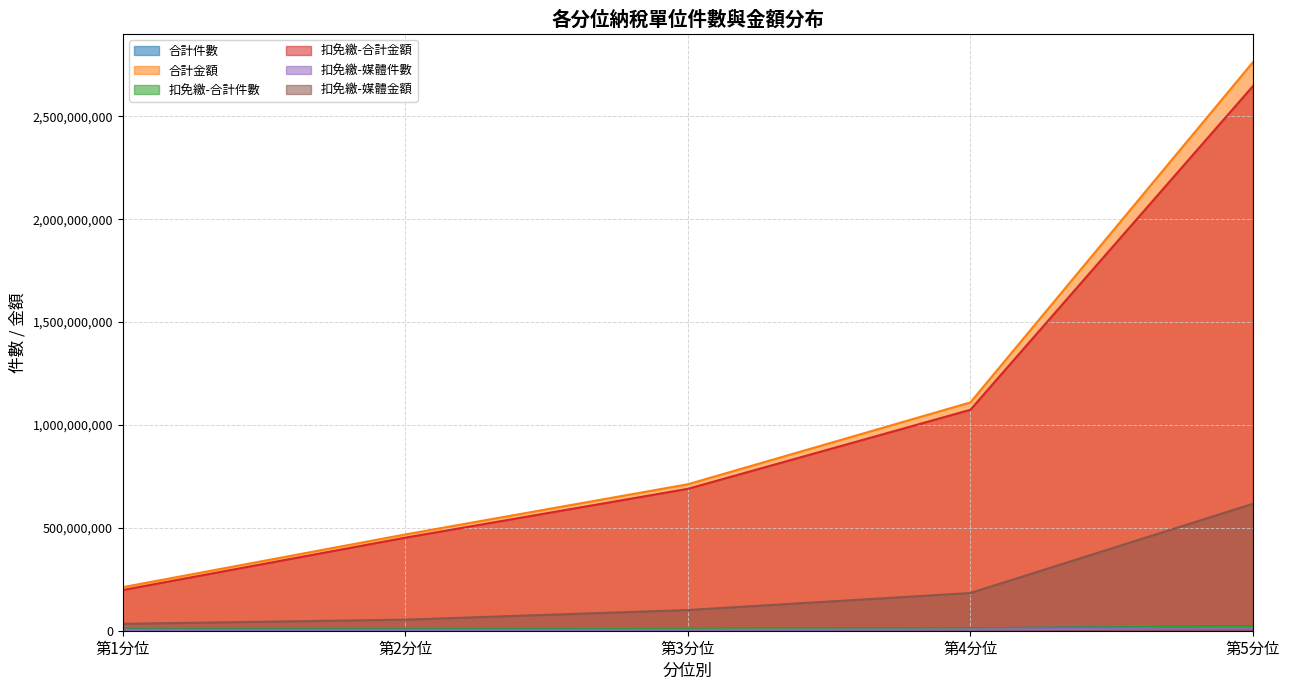

Reading left to right, list all the values displayed in this chart.

合計件數: 第1分位=6468380	第2分位=6465685	第3分位=8466816	第4分位=12078751	第5分位=21644195
合計金額: 第1分位=211752220	第2分位=468033800	第3分位=711961157	第4分位=1109701565	第5分位=2763376444
扣免繳-合計件數: 第1分位=6188086	第2分位=6229149	第3分位=8187444	第4分位=11729055	第5分位=21109341
扣免繳-合計金額: 第1分位=197909815	第2分位=452435321	第3分位=689741978	第4分位=1073911855	第5分位=2647187362
扣免繳-媒體件數: 第1分位=3370266	第2分位=2931434	第3分位=4080717	第4分位=6186859	第5分位=11956909
扣免繳-媒體金額: 第1分位=33618284	第2分位=53881153	第3分位=100656636	第4分位=183326034	第5分位=617092016